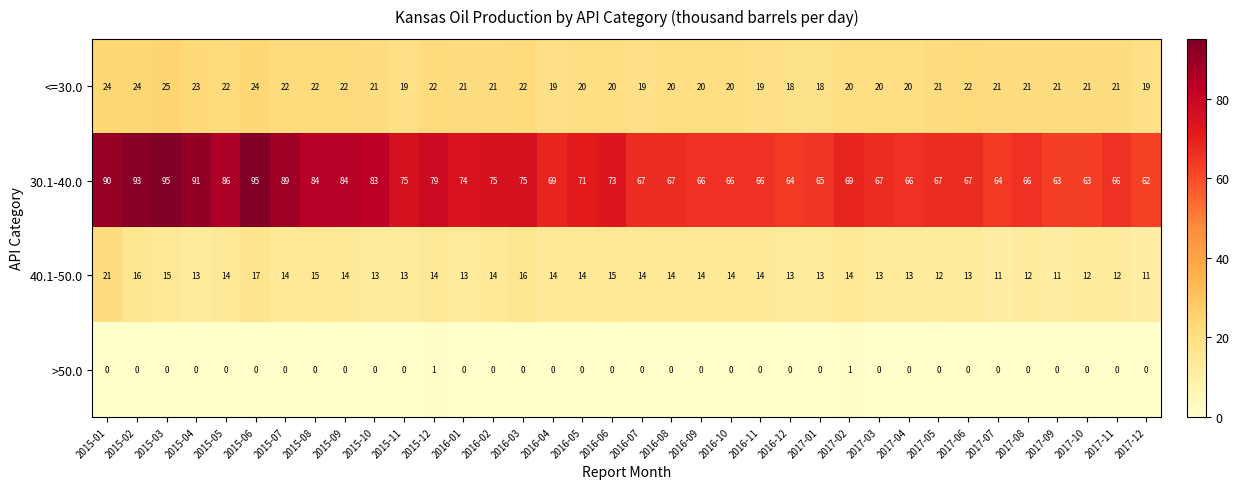

What is the greatest value displayed?

95